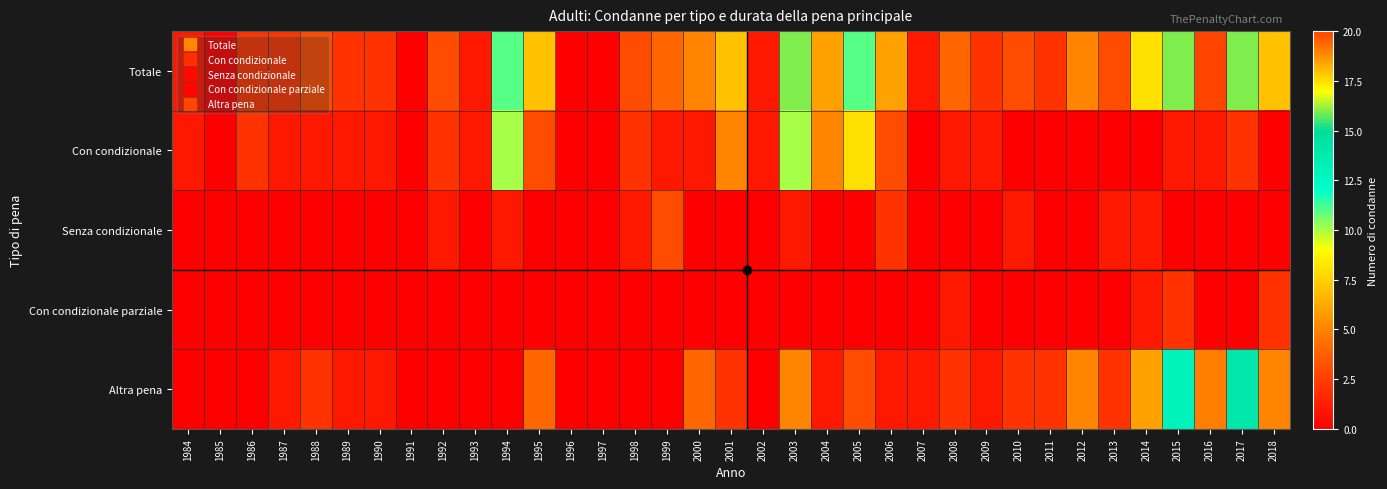

Which series has the largest range (max minus min)?

Totale